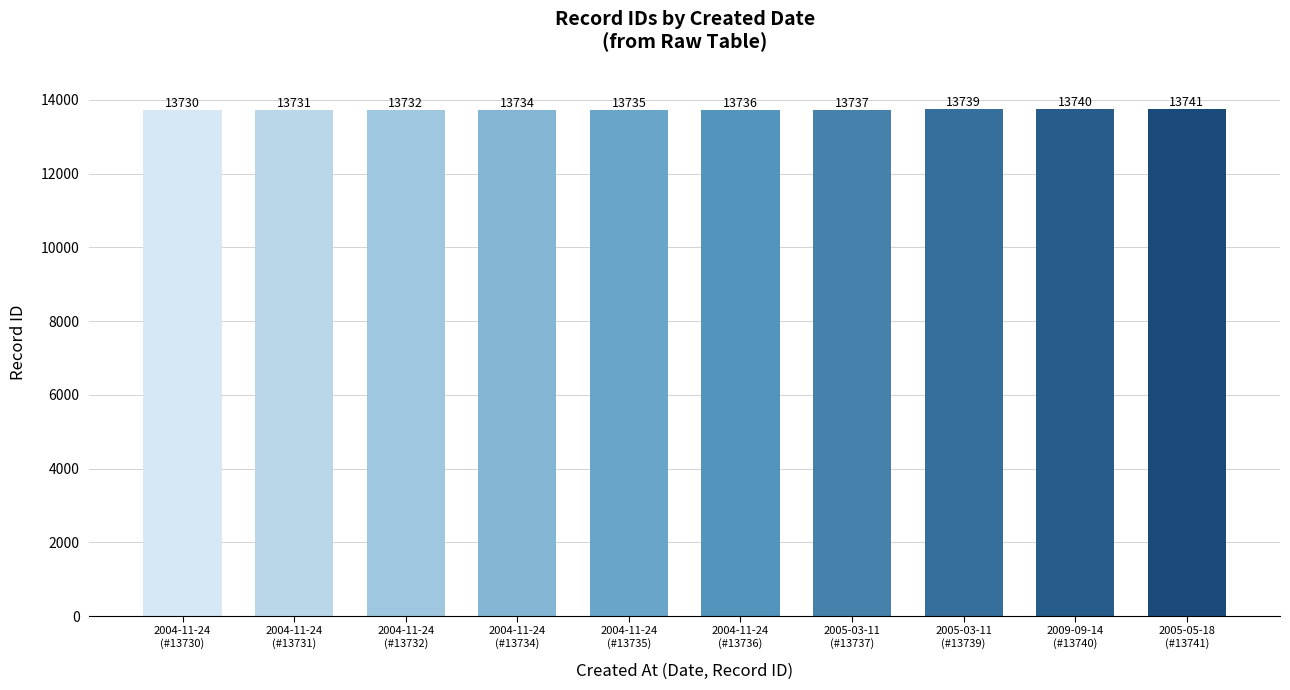

True or false: the data shows 13730 at 2004-11-24
(#13730).

True